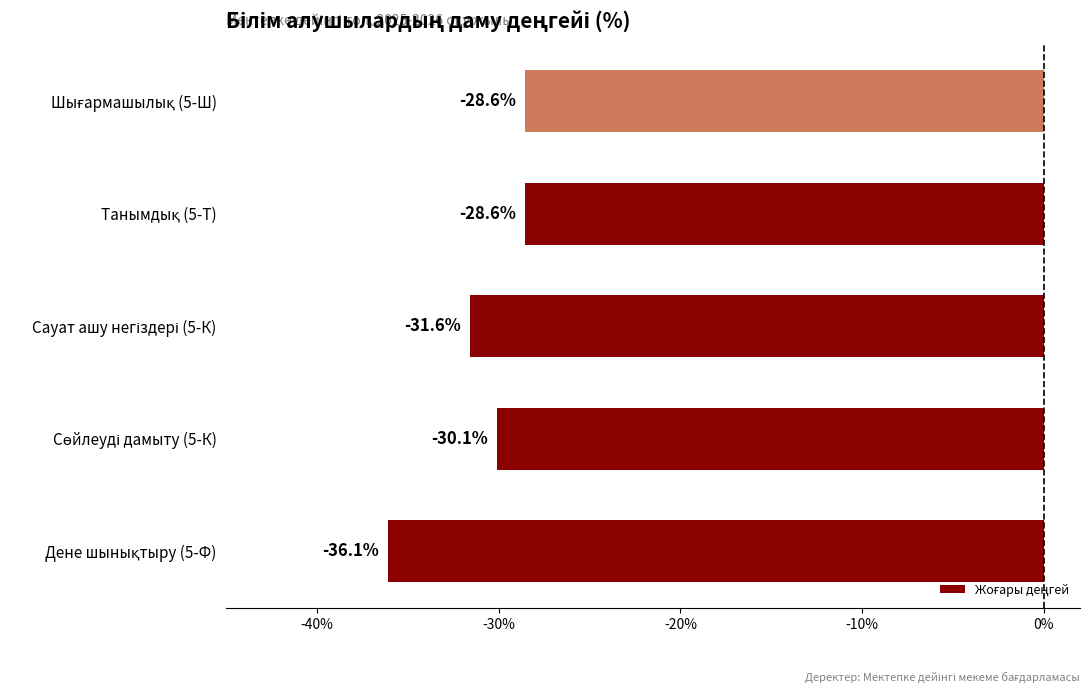

How many values are below -30?

3